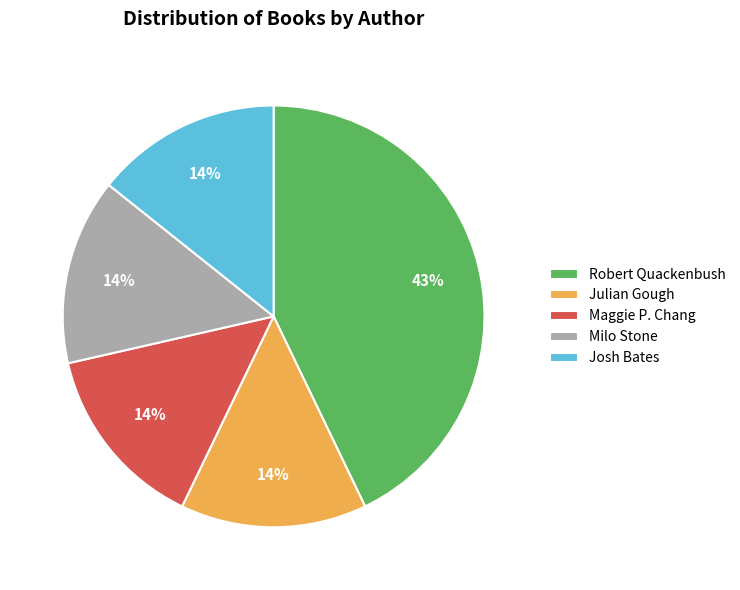

The Robert Quackenbush slice represents 43% of the pie. True or false?

True